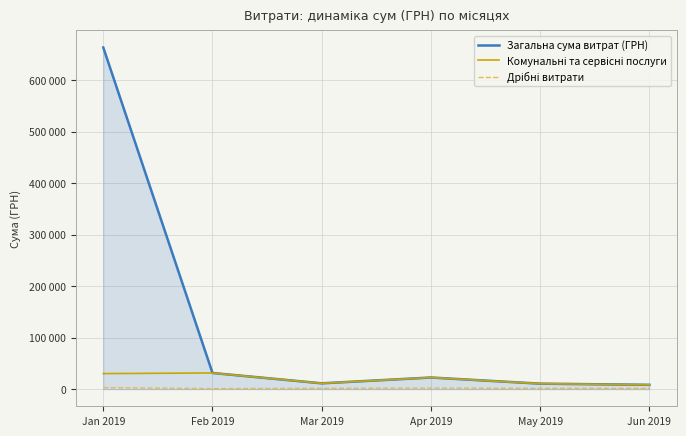

True or false: Загальна сума витрат (ГРН) and Комунальні та сервісні послуги intersect in this chart.

False